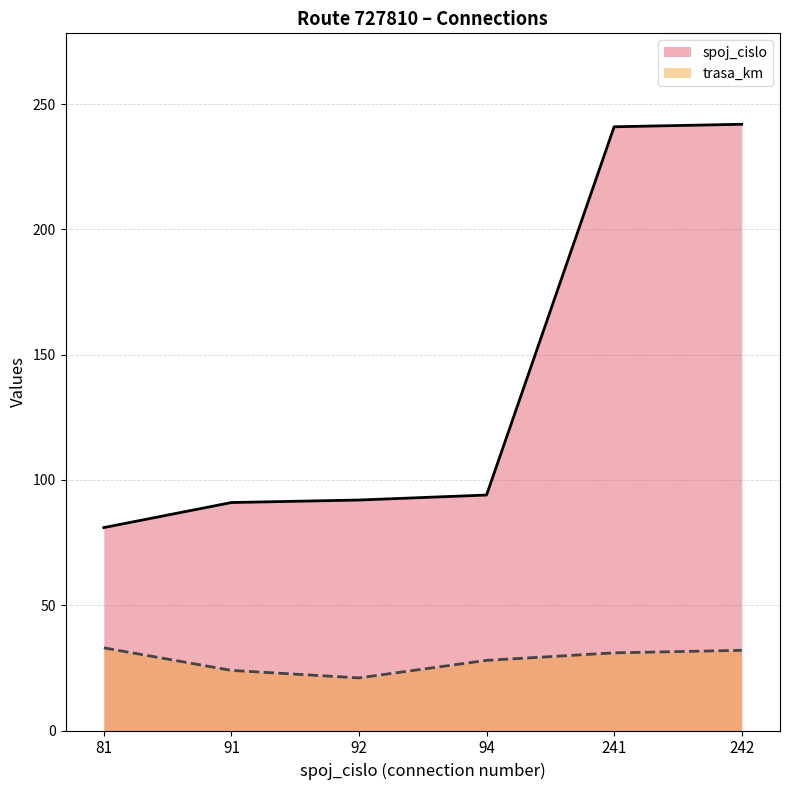

The spoj_cislo series shows 381 at 242. True or false?

False